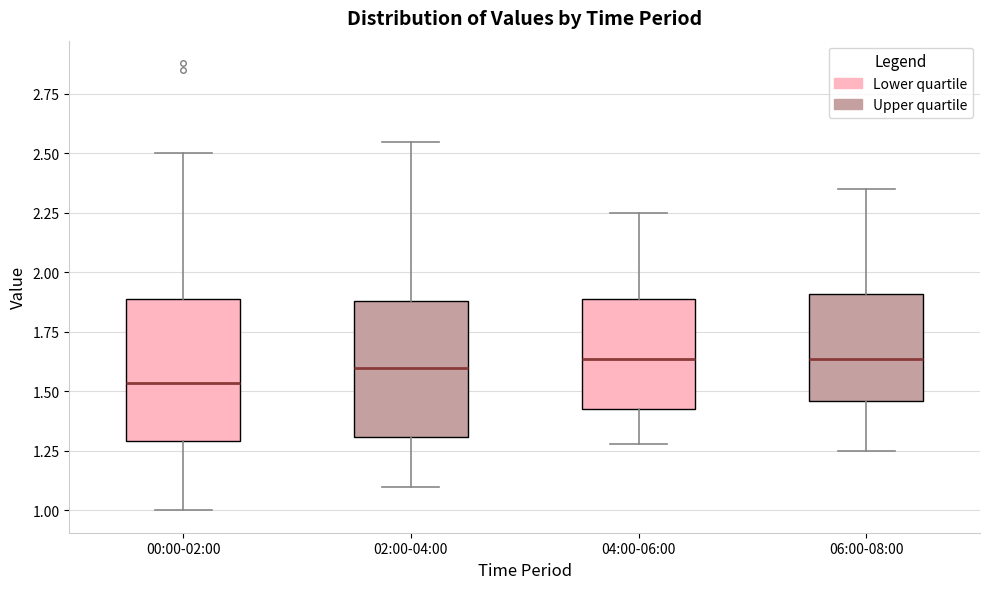

Reading left to right, transcribe this box plot: for each box, give where its median line is, the range the box spans, and where its two whiskers end, as read against the y-axis. The values are not printed on the chart, so give them approximately, as read against the axis.

00:00-02:00: median 1.55, box 1.30 to 1.90, whiskers 1.00 to 2.50
02:00-04:00: median 1.60, box 1.30 to 1.90, whiskers 1.10 to 2.55
04:00-06:00: median 1.65, box 1.45 to 1.90, whiskers 1.30 to 2.25
06:00-08:00: median 1.65, box 1.45 to 1.90, whiskers 1.25 to 2.35